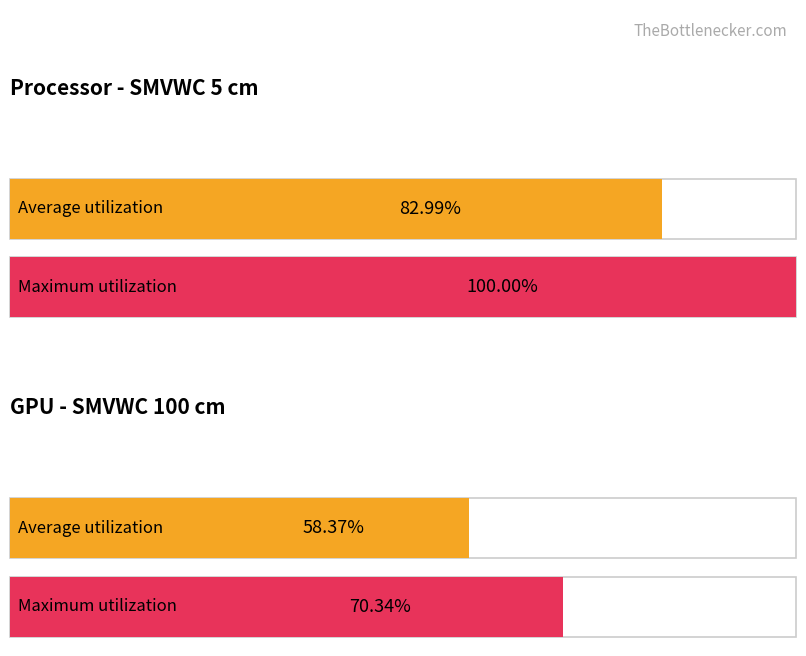

How many series are shown in this chart?

2